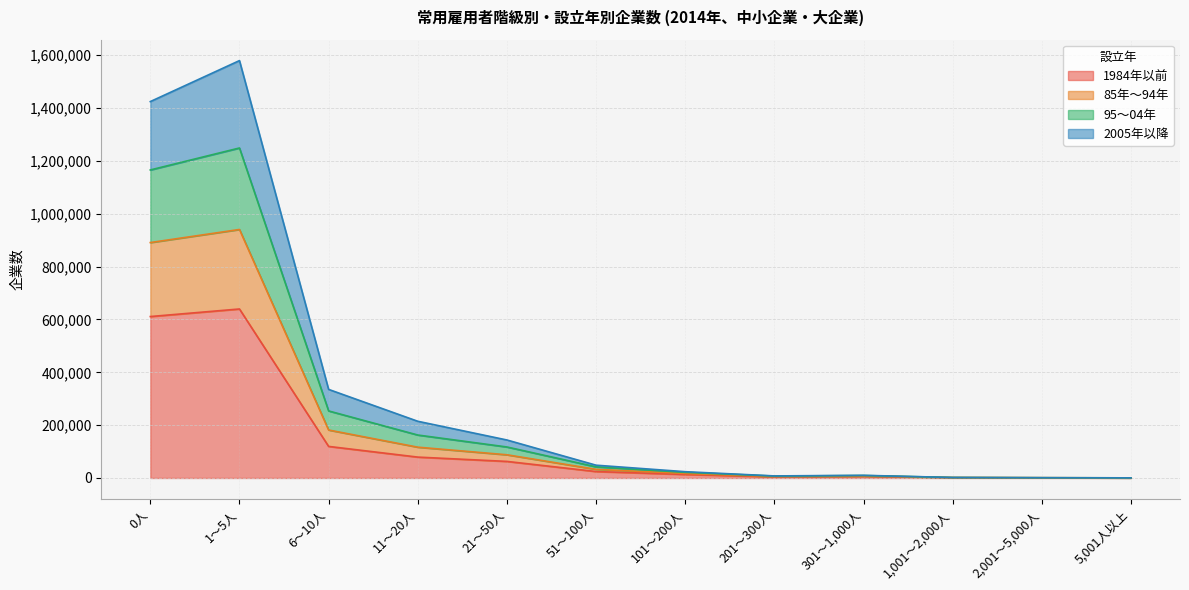

Is it true that 1984年以前 equals 295521 at 0人?

False